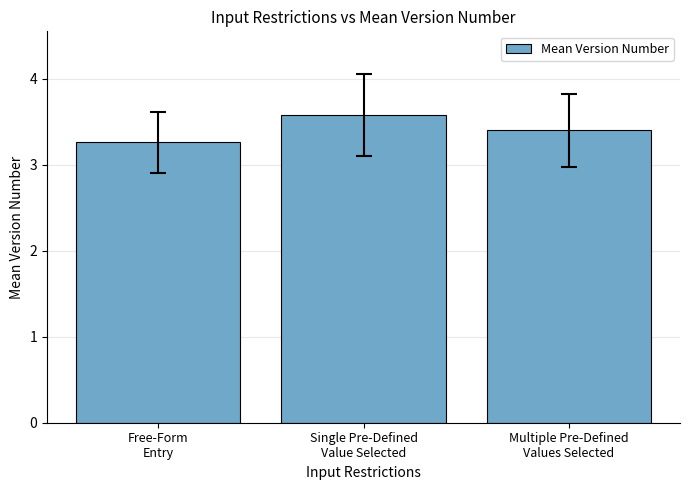

Which label corresponds to the largest value in the chart?

Single Pre-Defined
Value Selected